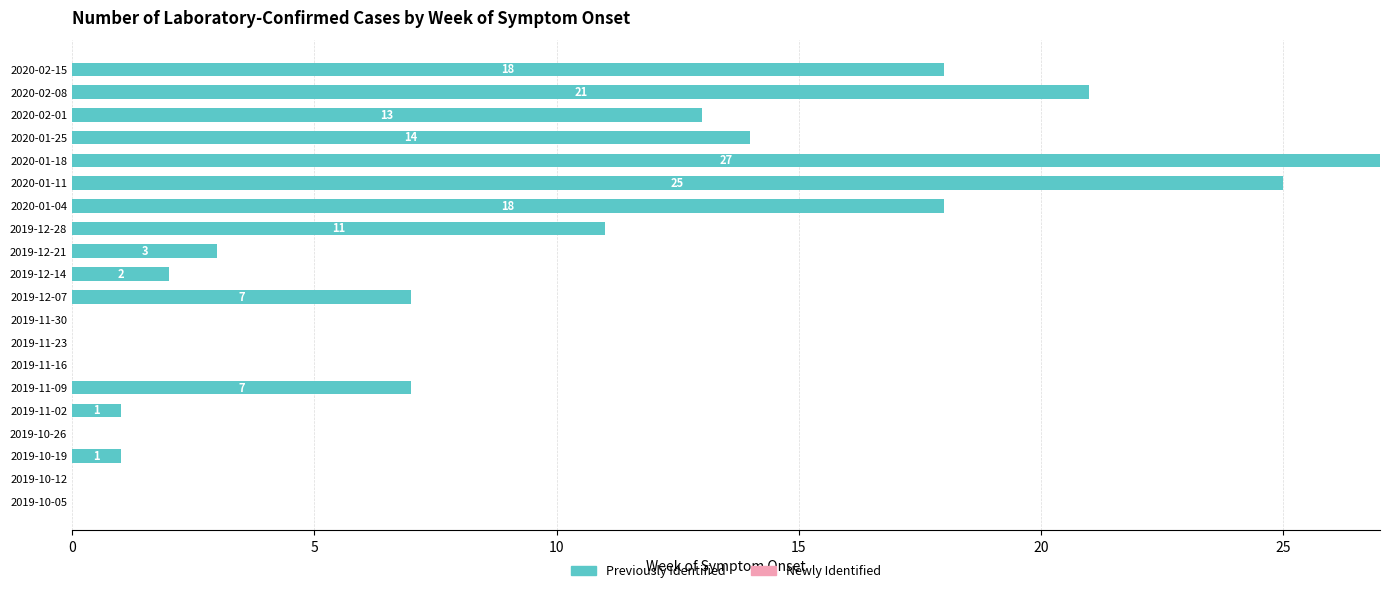

Where is the data nearest to the value 13?

2020-02-01